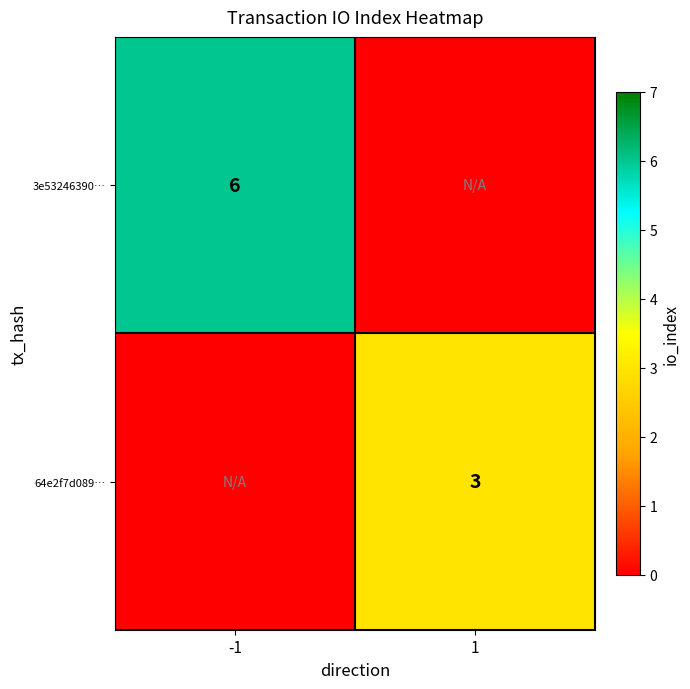

At how many categories does at least one series exceed 1?

2